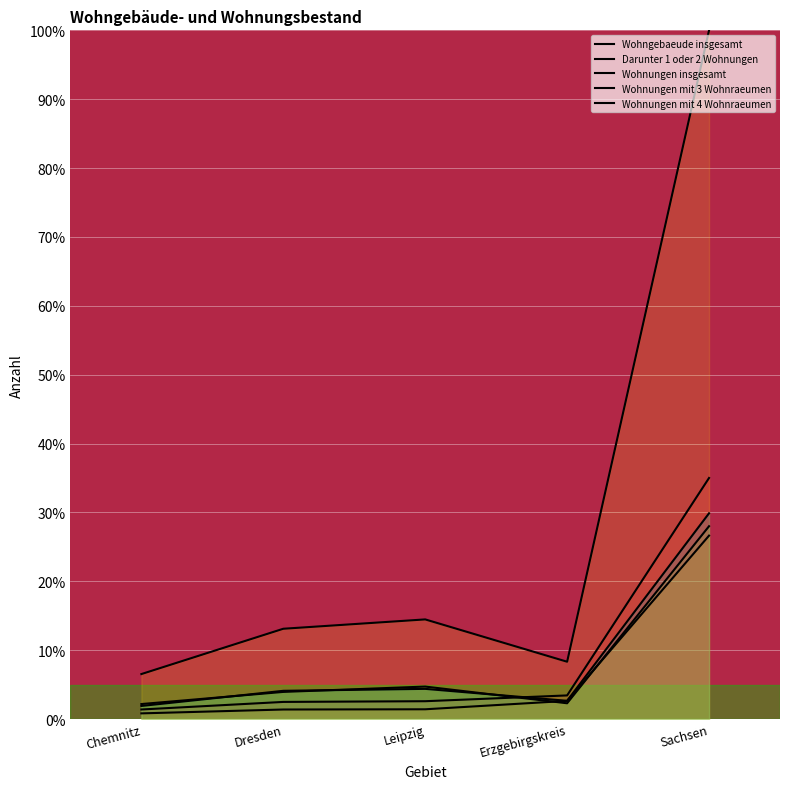

True or false: Darunter 1 oder 2 Wohnungen has a value of 0.8 at Chemnitz.

True